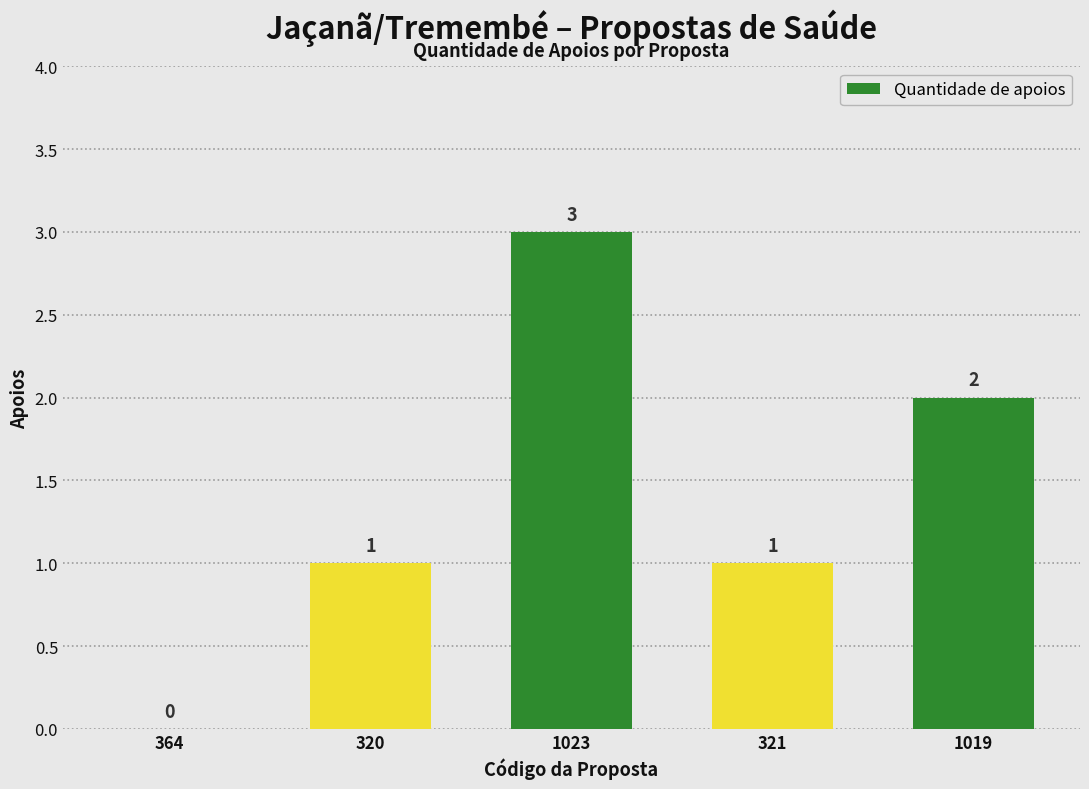

The chart shows a value of 3 at 1023. True or false?

True